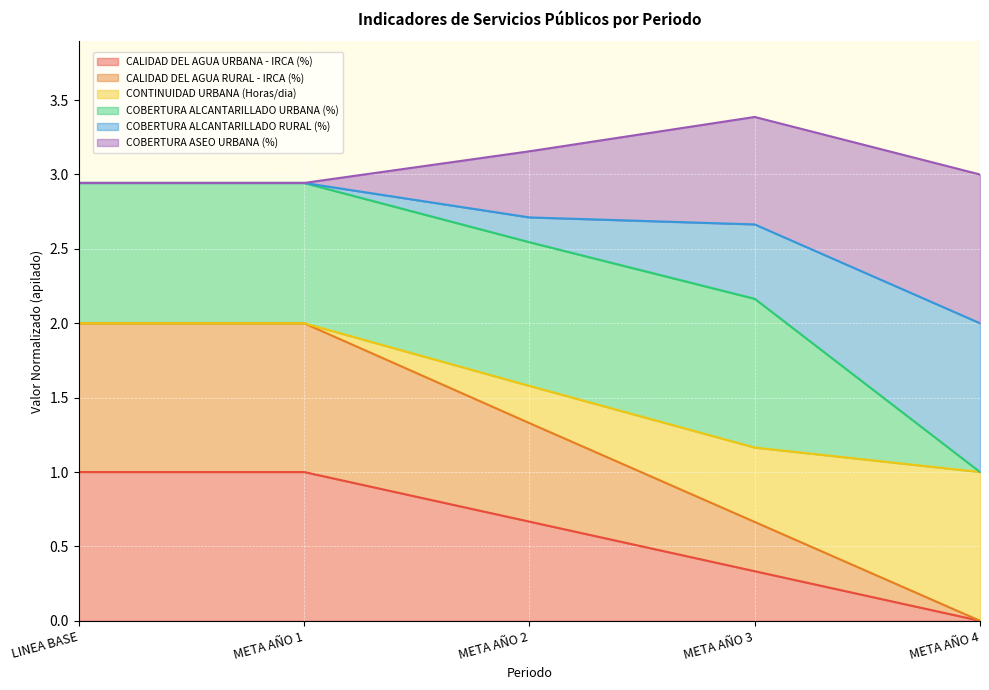

Count the CALIDAD DEL AGUA RURAL - IRCA (%) values in the range 0 to 2.

5